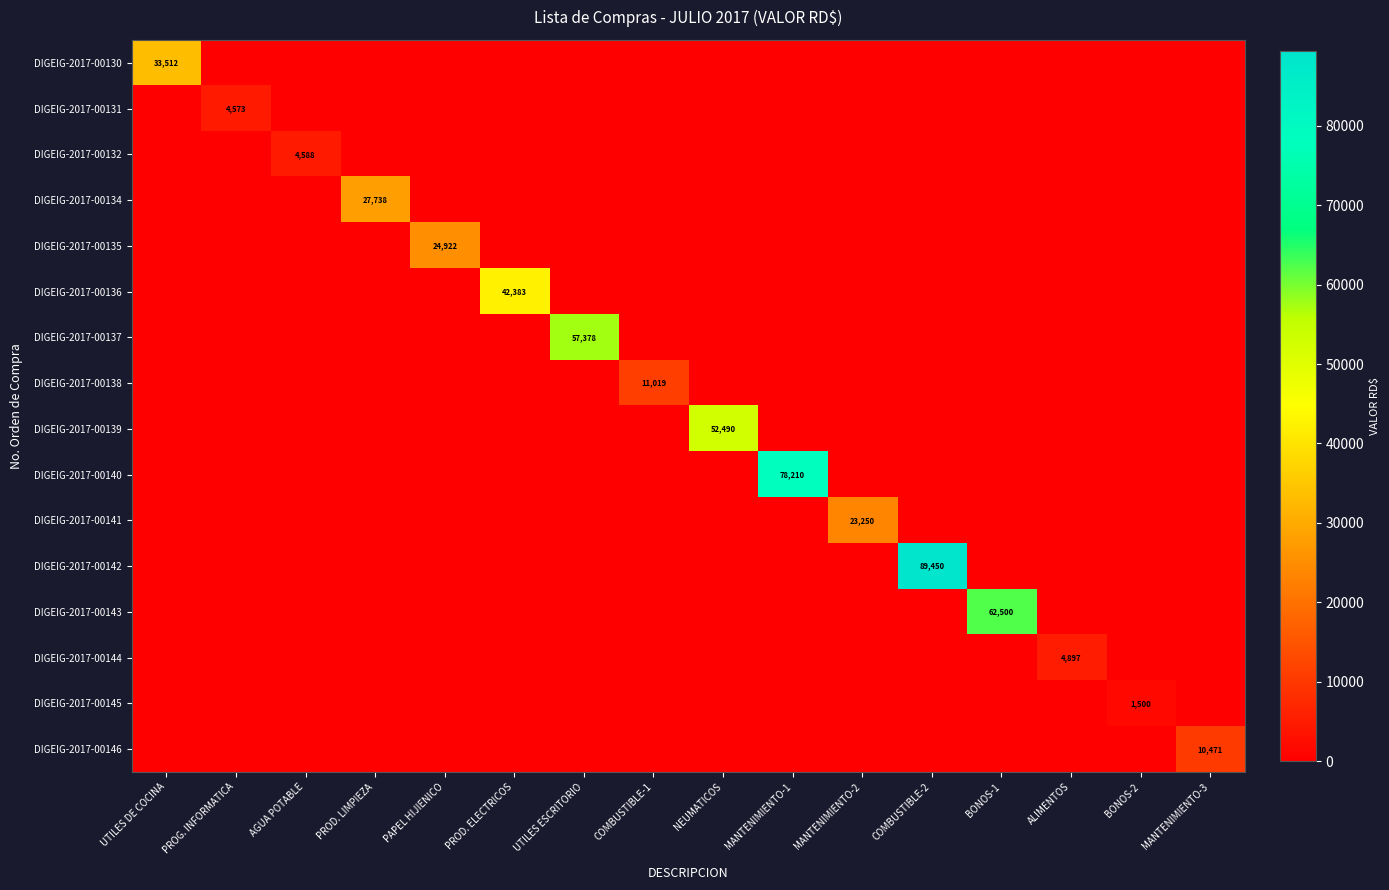

Is it true that DIGEIG-2017-00140 equals 17948 at MANTENIMIENTO-1?

False